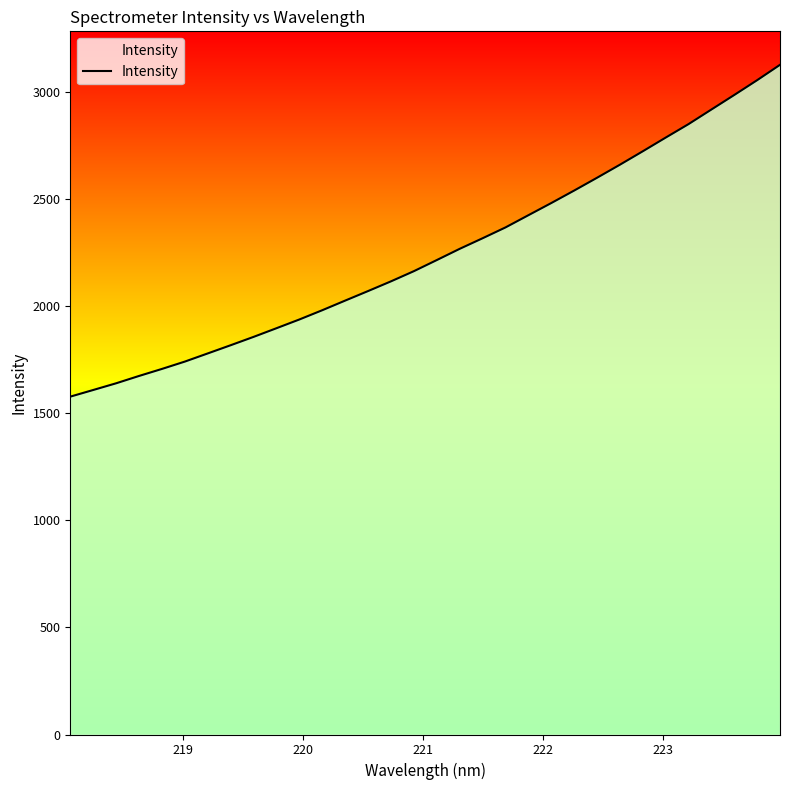

Reading left to right, what are all the values shown in this chart?

1576.8	1607.8	1639.1	1673.3	1706.1	1740.4	1778.5	1816.8	1855.7	1896.1	1937.0	1980.2	2025.1	2069.6	2114.9	2162.4	2214.2	2266.6	2315.9	2366.5	2423.5	2480.2	2538.5	2598.2	2659.2	2721.8	2785.6	2848.6	2916.7	2984.6	3053.6	3125.4